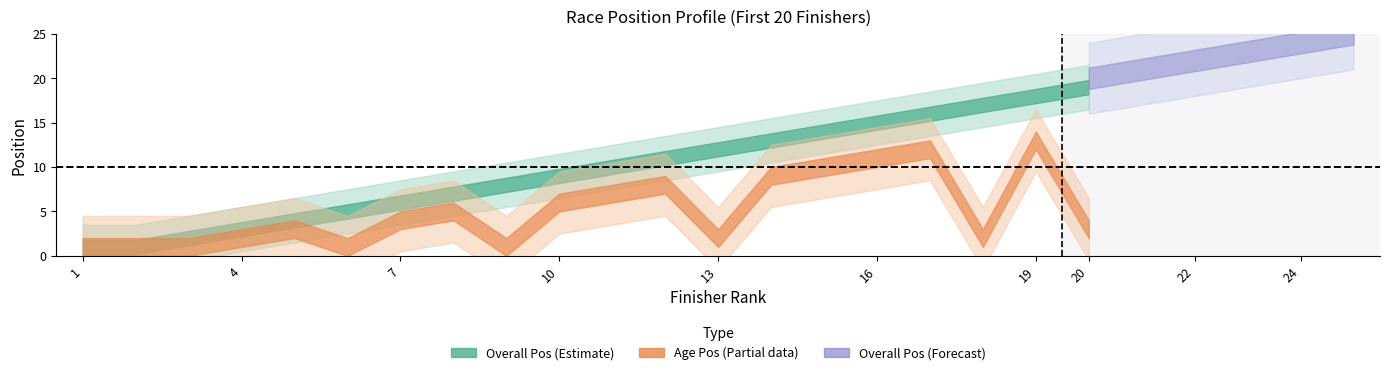

True or false: Overall Pos and Age Pos intersect in this chart.

False